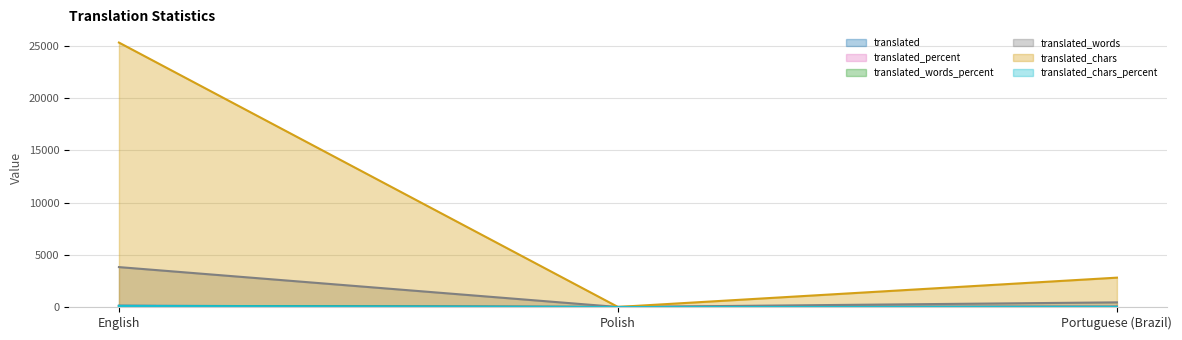

Which category has the highest value across all series?

English